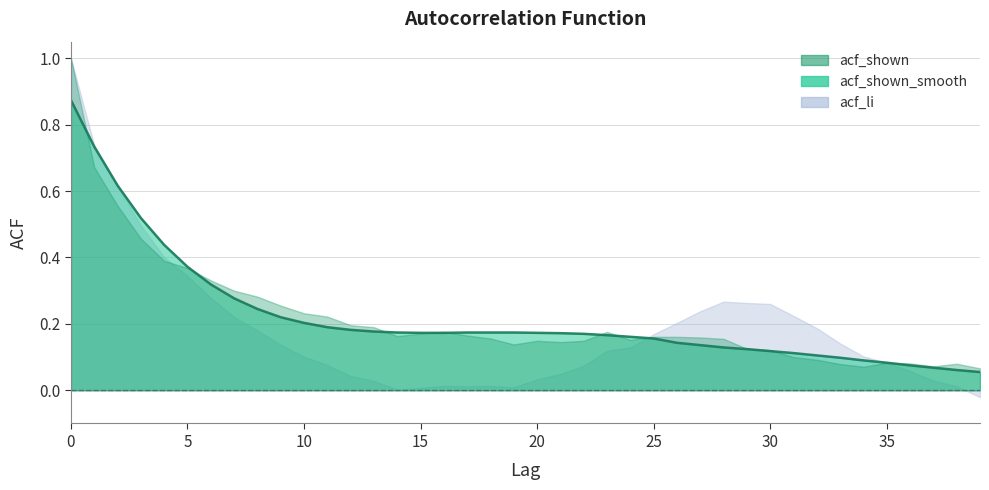

The value of acf_shown at 16 is 0.0. True or false?

False